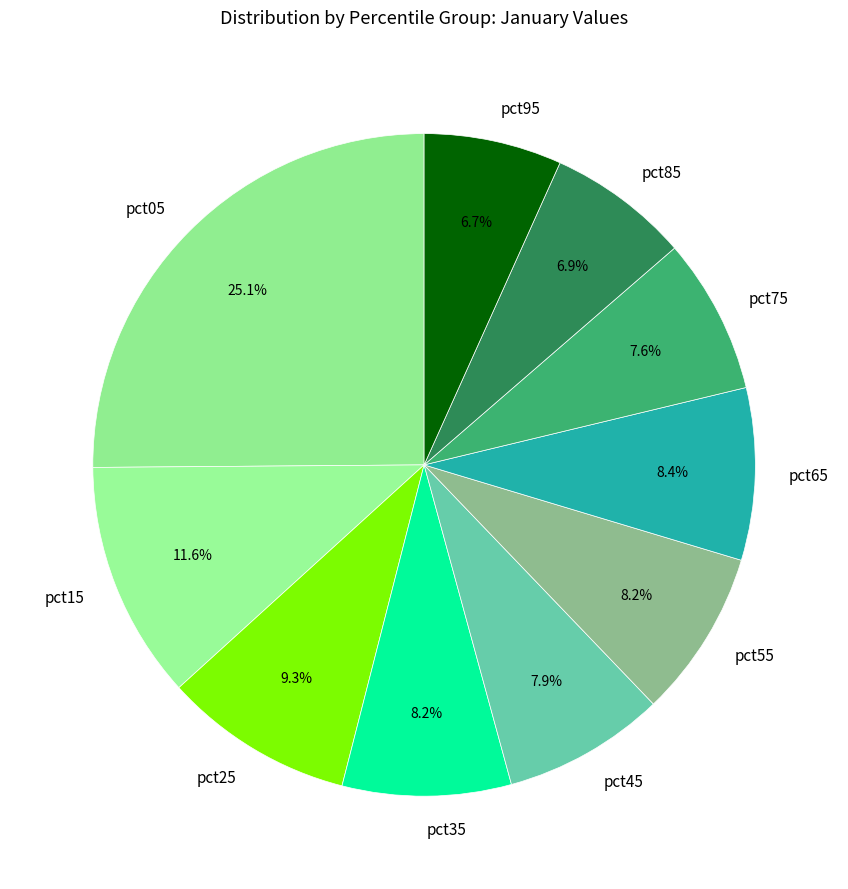

To the nearest percent, what portion does pct85 represent?

7%